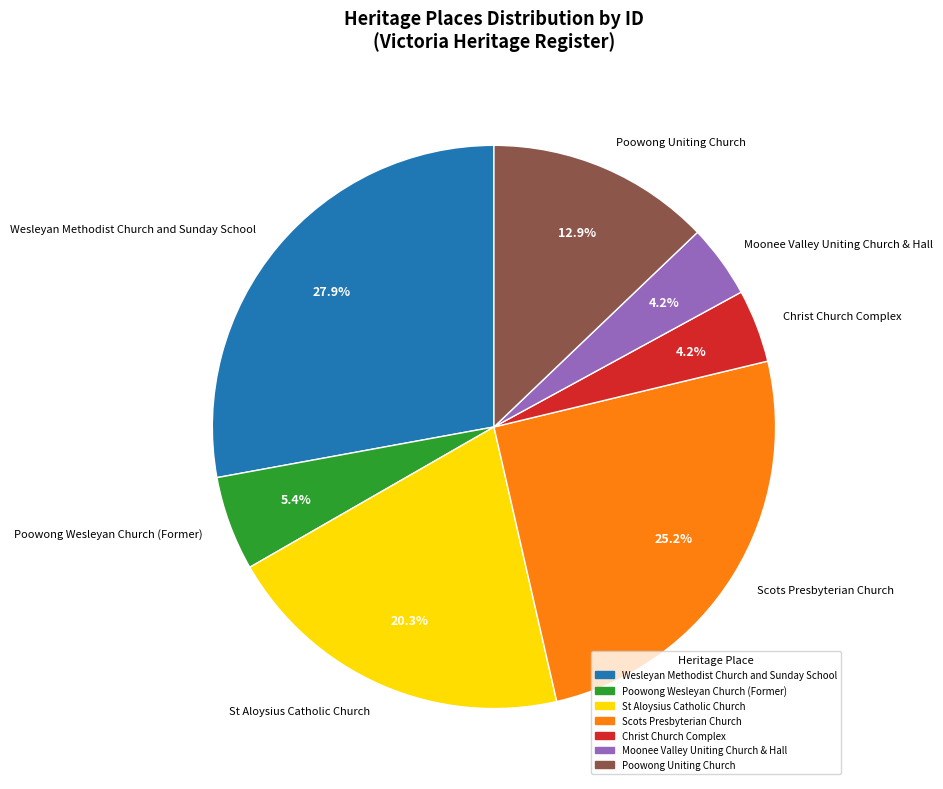

Do Poowong Wesleyan Church (Former) and Christ Church Complex together represent more than half of the pie?

No